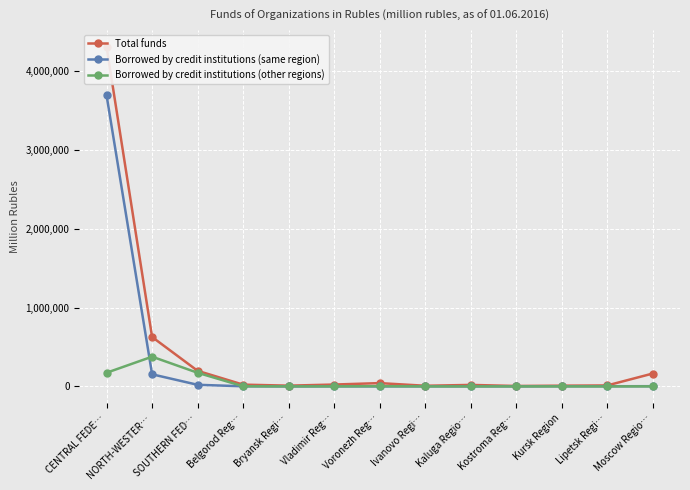

What is the value of the Borrowed by credit institutions (same region) point at the 4th from the left?

1444